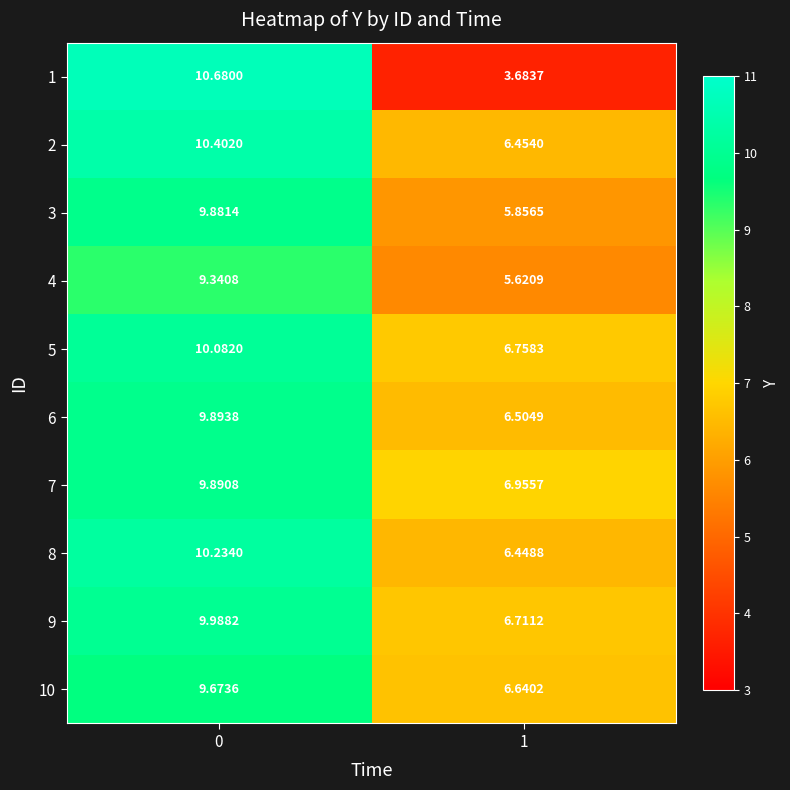

Is the value of 4 at 1 greater than the value of 3 at 0?

No